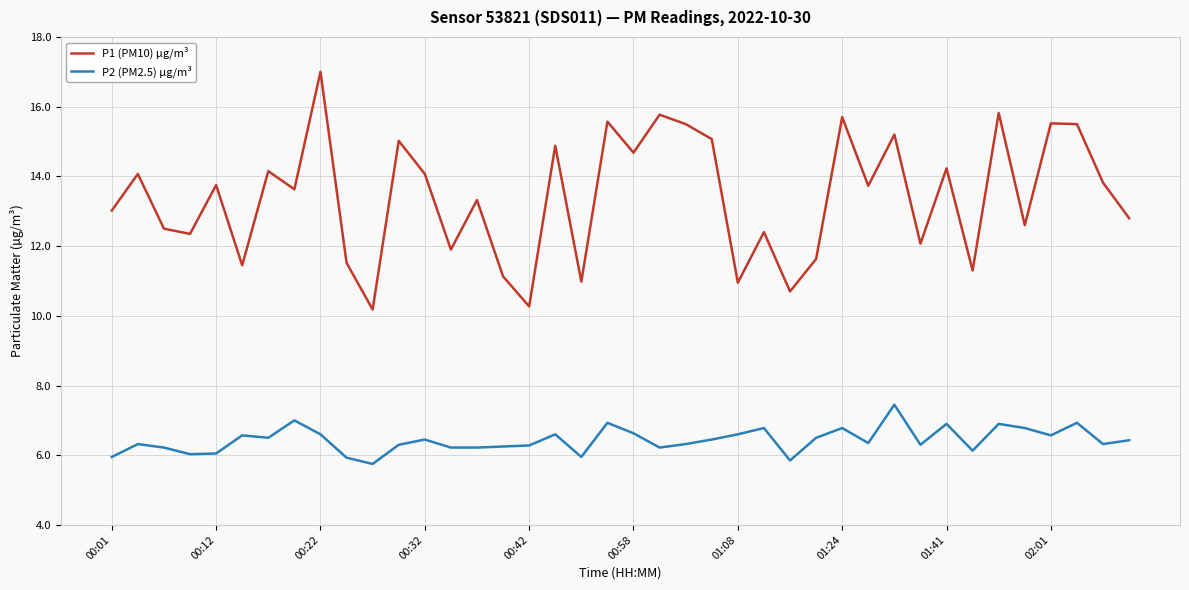

How many interior local valleys does the P1 (PM10) µg/m³ series have?

14